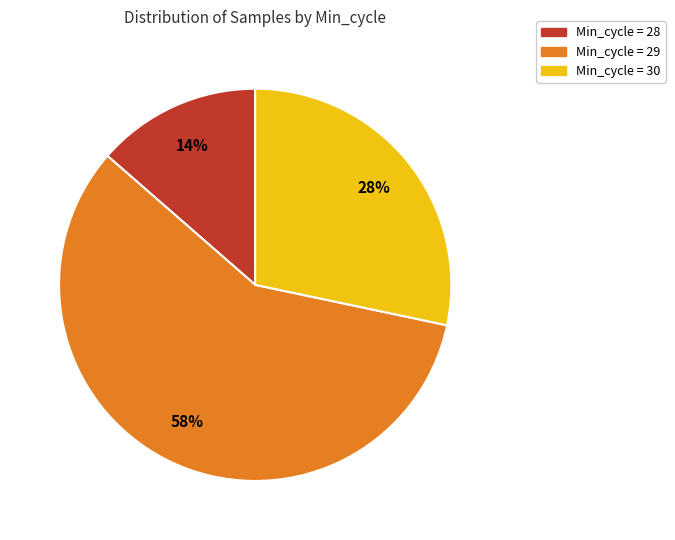

Which slice represents more than half of the pie?

Min_cycle = 29